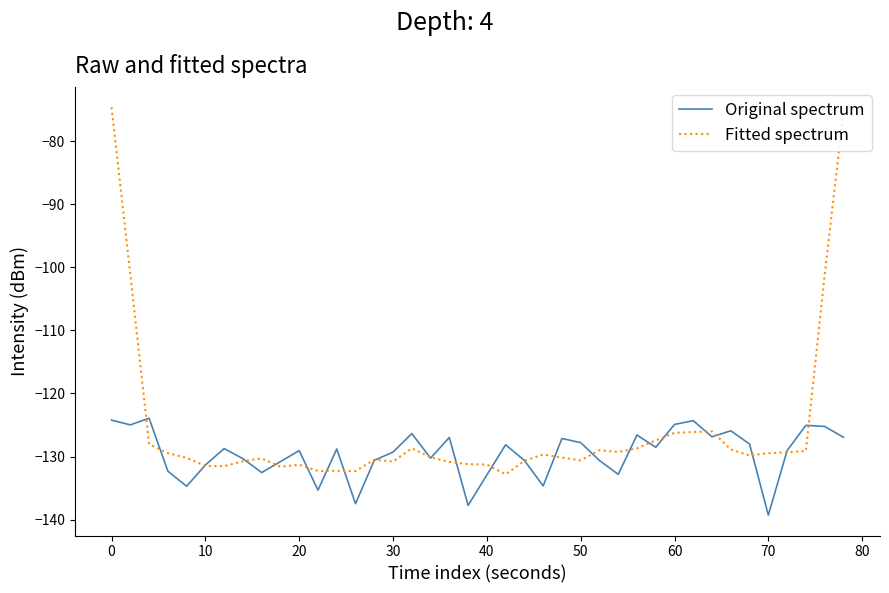

Which series has the widest spread of values?

Fitted spectrum